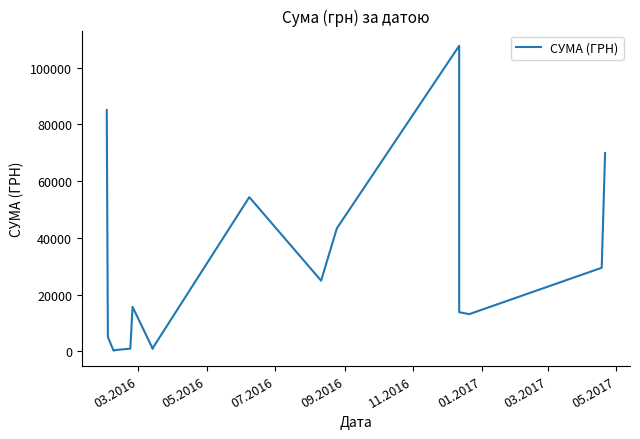

Reading left to right, extract all data points from this chart.

85026.0	5060.1	271.4	300.0	417.0	937.8	15664.3	852.6	1152.5	54324.4	24897.0	43325.5	107657.1	22122.9	13788.0	13100.0	29440.0	69829.0